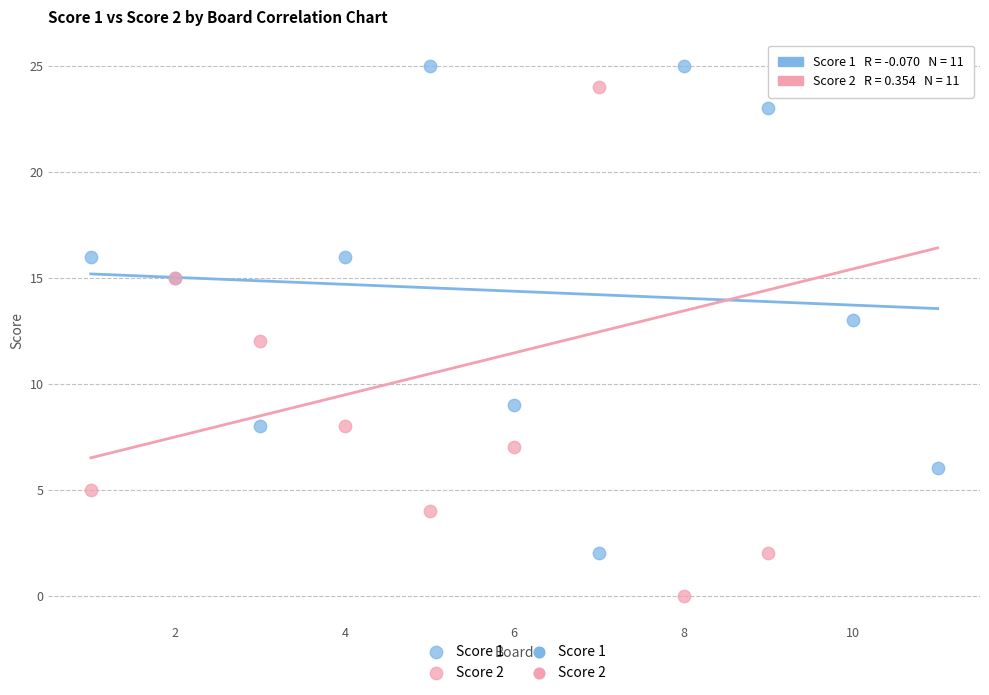

Which series reaches the minimum Y coordinate?

Score 2